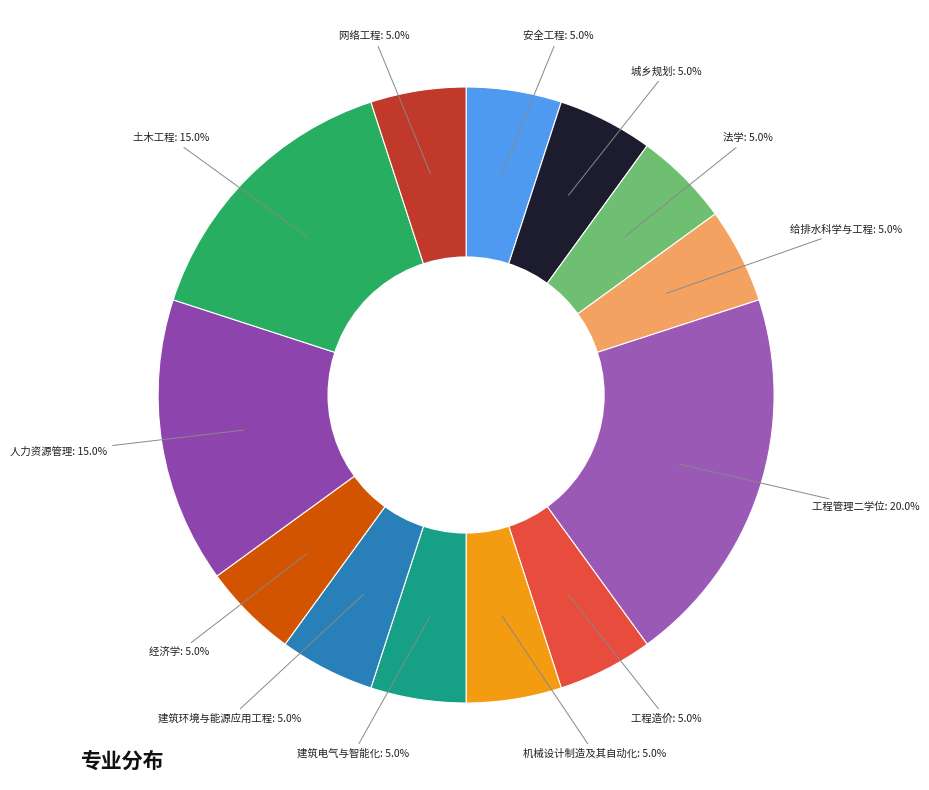

How many slices are in this pie chart?

13